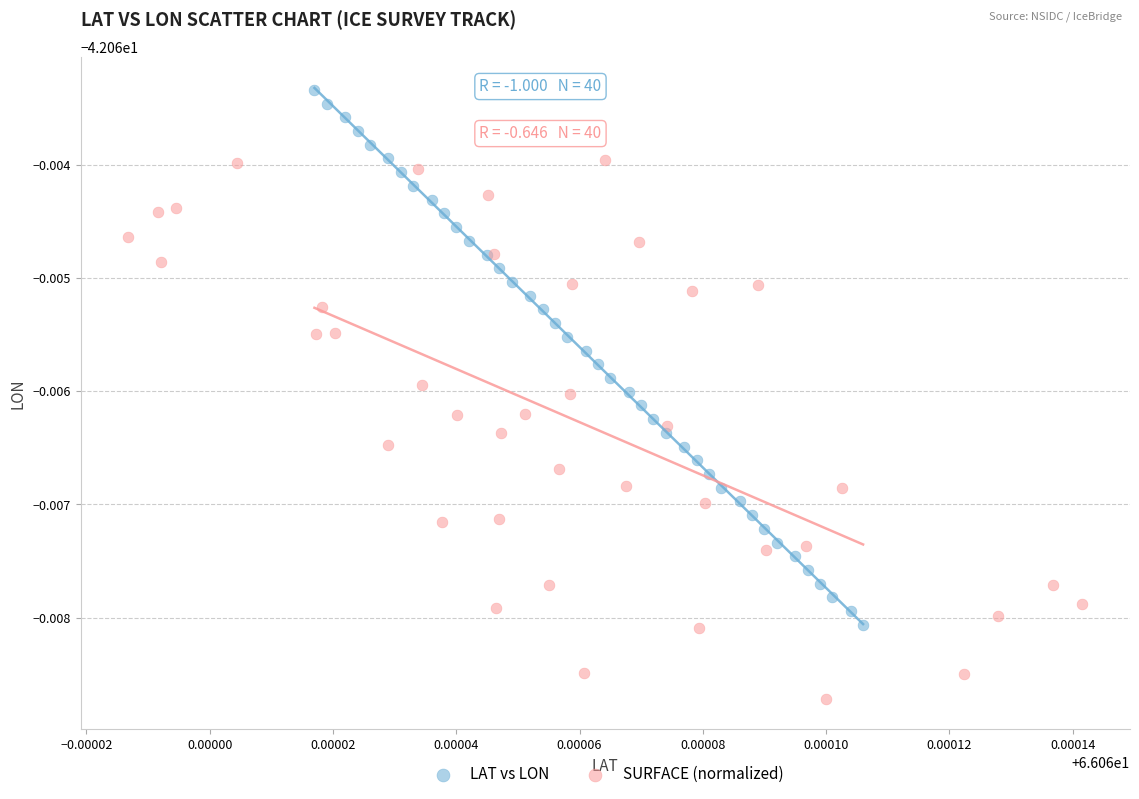

What are all the series names shown in the legend?

LAT vs LON, SURFACE (normalized)